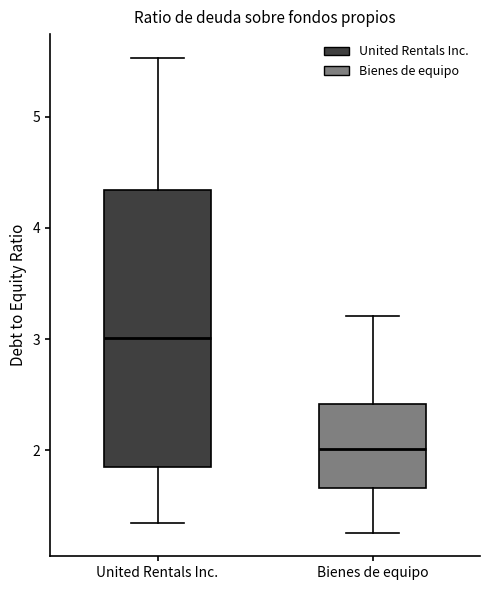

Where is the upper edge of the box for Bienes de equipo on the y-axis? The values are not printed on the chart, so give them approximately, as read against the axis.

2.4